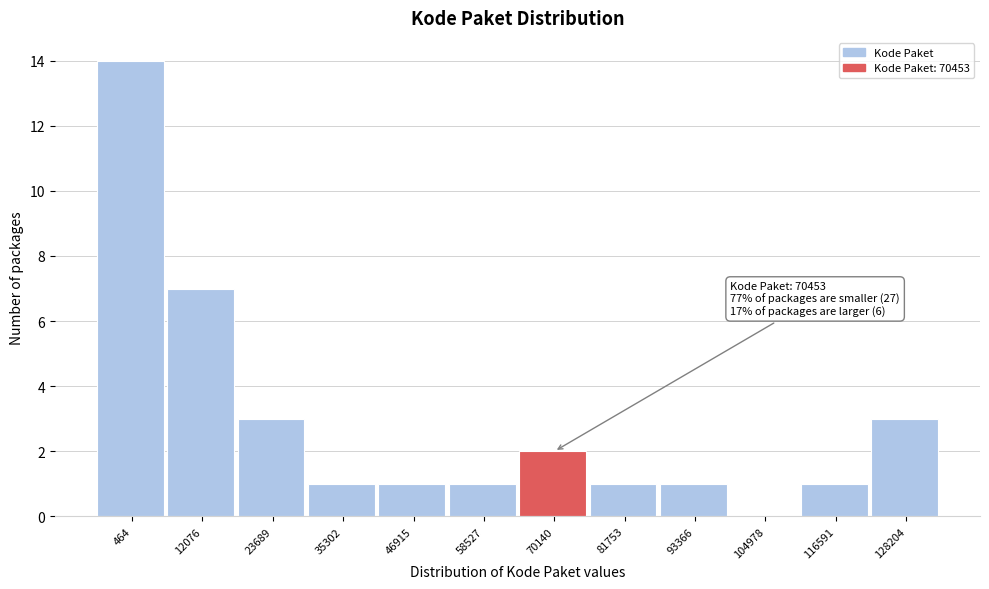

Reading right to left, extract all data points from this chart.

128204=3	116591=1	104978=0	93366=1	81753=1	70140=2	58527=1	46915=1	35302=1	23689=3	12076=7	464=14